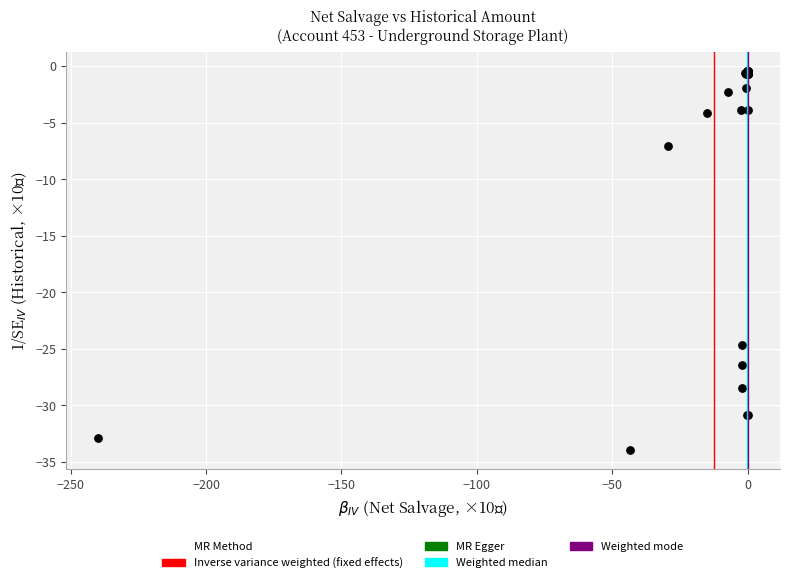

What Y value in the scatter plot is closest to -17?

-24.7